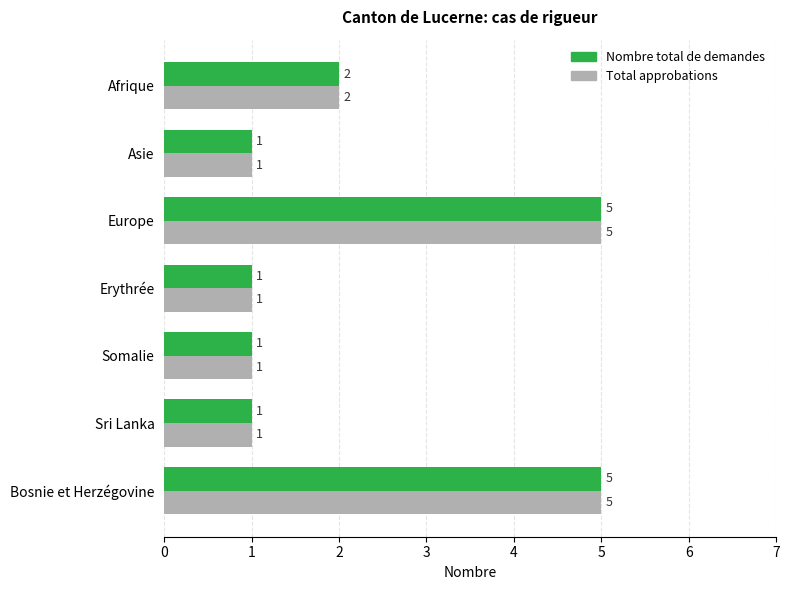

Is the value of Total approbations at Europe greater than the value of Nombre total de demandes at Erythrée?

Yes